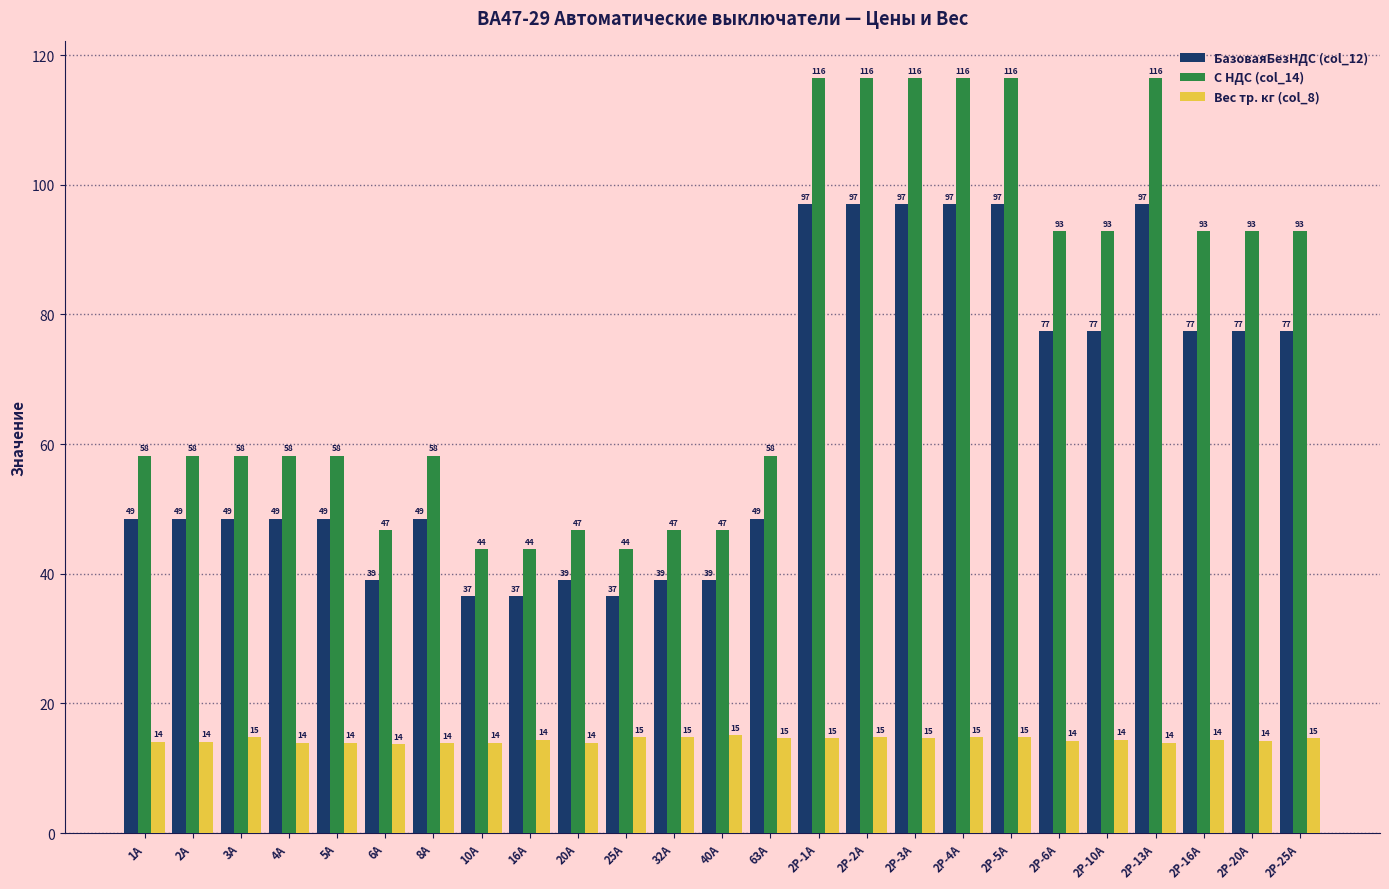

The value of С НДС (col_14) at 25A is 43.8. True or false?

True